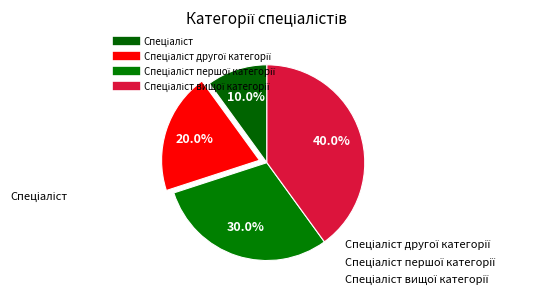

To the nearest percent, what is the difference between the largest and smallest slice percentages?

30%